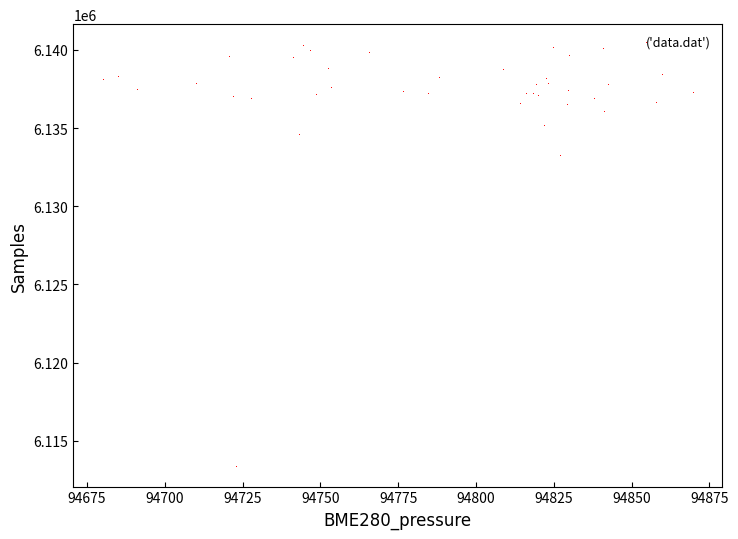

What Y value in the scatter plot is closest to 6126853?

6133261